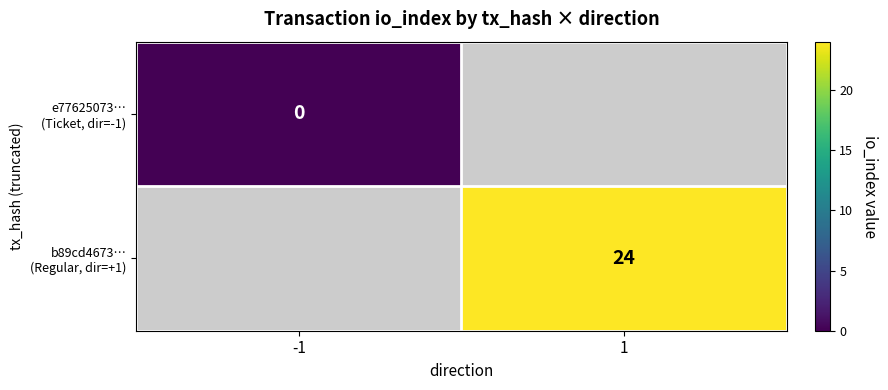

Rank the series by their maximum value, from highest to lowest.

e77625073… (Ticket, dir=-1), b89cd4673… (Regular, dir=+1)